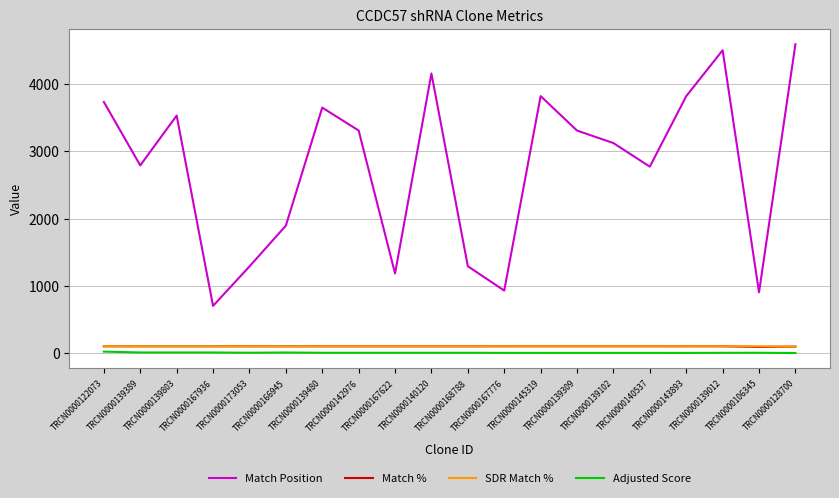

What is the total value across all series at TRCN0000139389?

2999.9